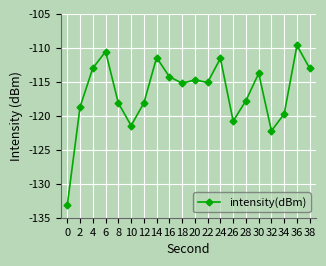

What is the minimum value shown in the chart?

-133.1